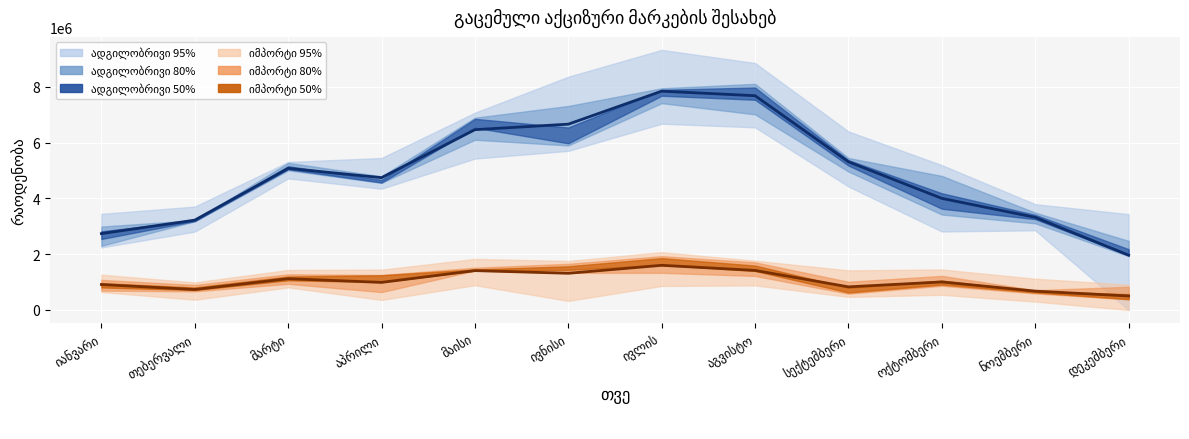

Reading right to left, transcribe all the data shown in this chart.

ადგილობრივი საშ.: დეკემბერი=1964640.2	ნოემბერი=3320634.4	ოქტომბერი=4001081.4	სექტემბერი=5312630.2	აგვისტო=7682925.2	ივლის=7846452.2	ივნისი=6662929.8	მაისი=6465408.4	აპრილი=4744972.8	მარტი=5077236.0	თებერვალი=3221136.8	იანვარი=2737728.2
იმპორტი საშ.: დეკემბერი=501494.0	ნოემბერი=674897.4	ოქტომბერი=1004832.0	სექტემბერი=828286.2	აგვისტო=1418196.6	ივლის=1601076.4	ივნისი=1315346.8	მაისი=1411166.0	აპრილი=988517.4	მარტი=1121306.6	თებერვალი=733520.4	იანვარი=912070.8